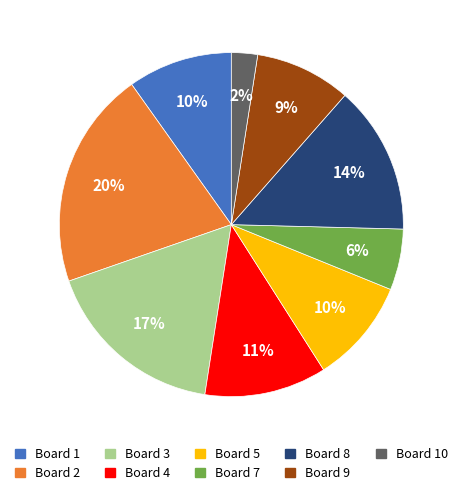

What is the smallest slice in the pie chart?

Board 10